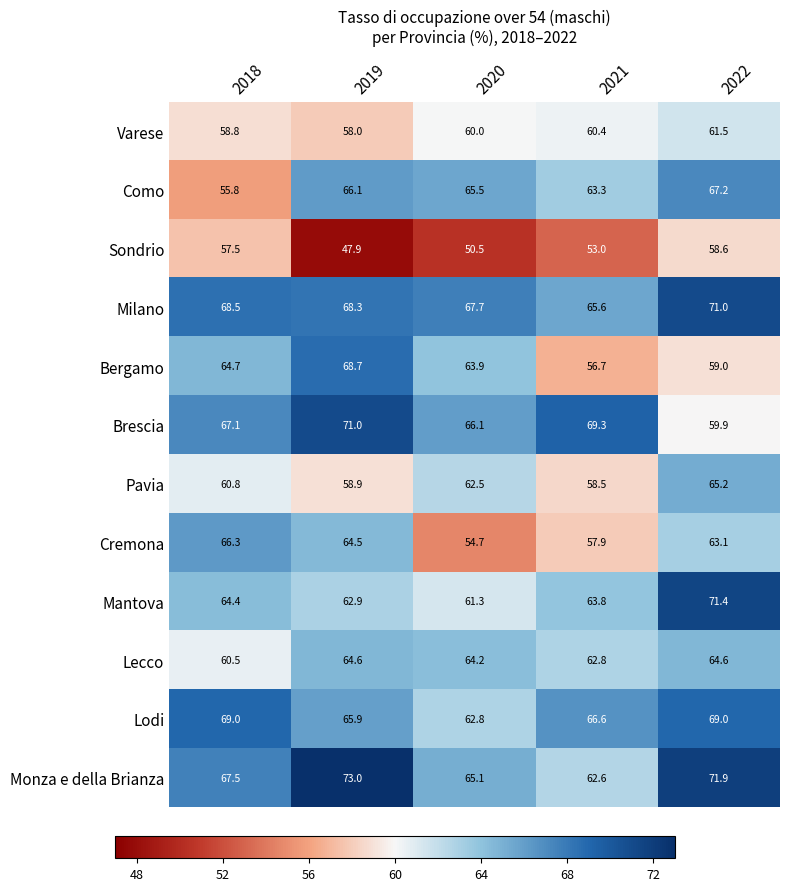

The Mantova series shows 98.8 at 2020. True or false?

False